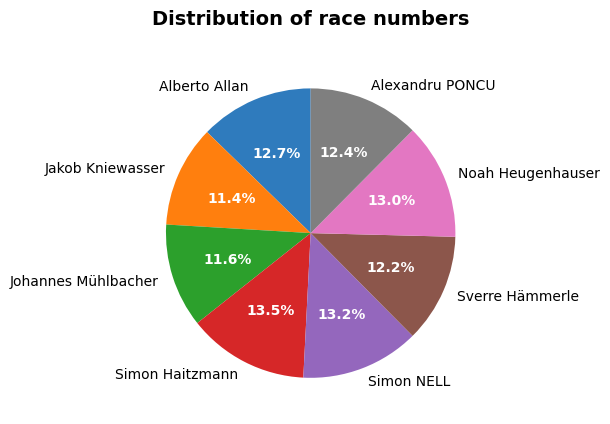

Approximately how many times larger is the value at Simon NELL compared to Noah Heugenhauser?

1.0